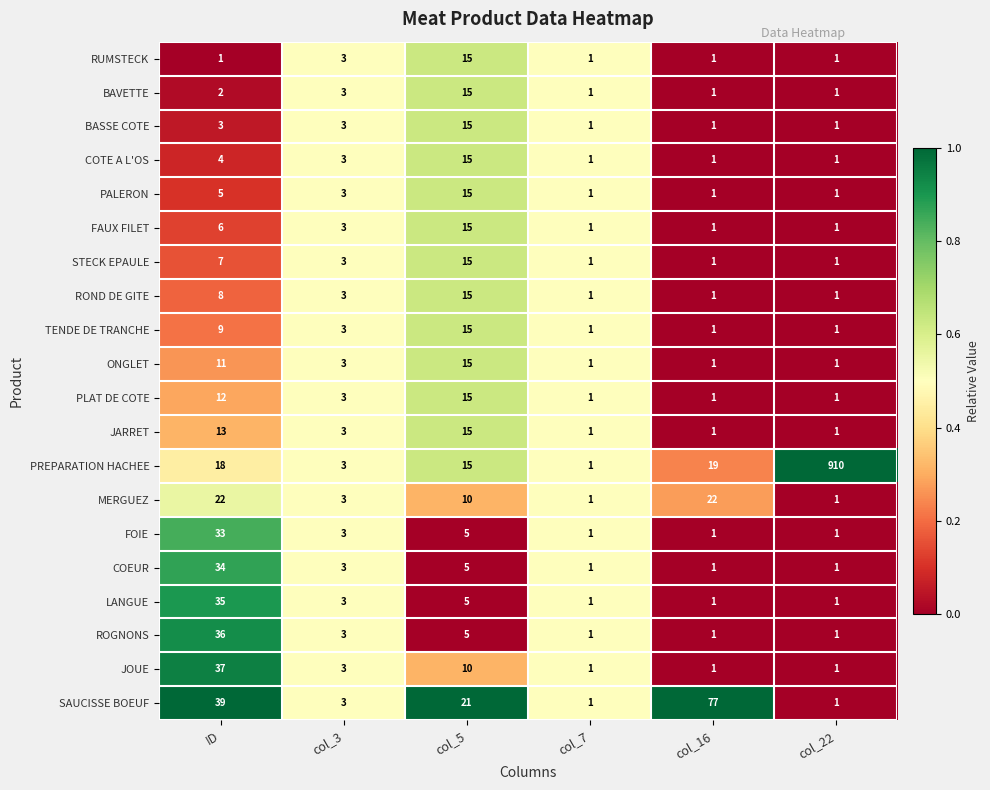

What is the total value across all series at col_22?

929